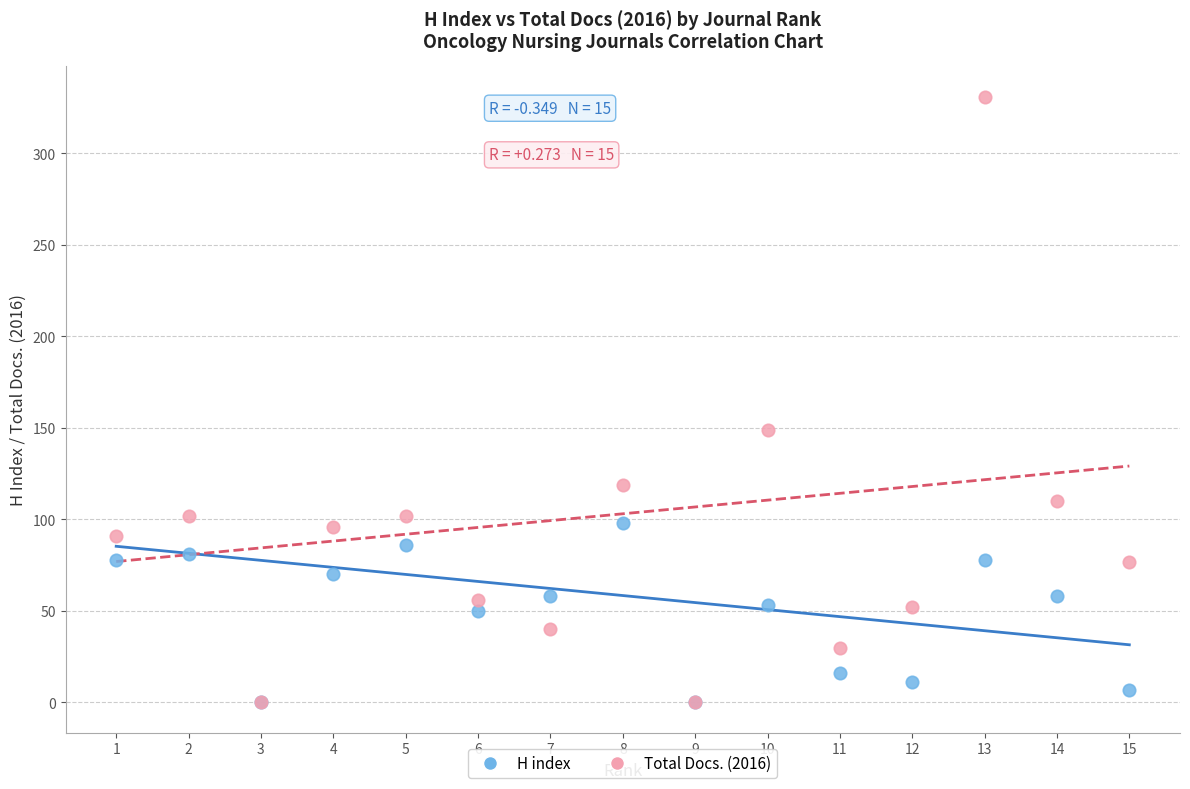

Which series has the largest Y range (max minus min)?

Total Docs. (2016)